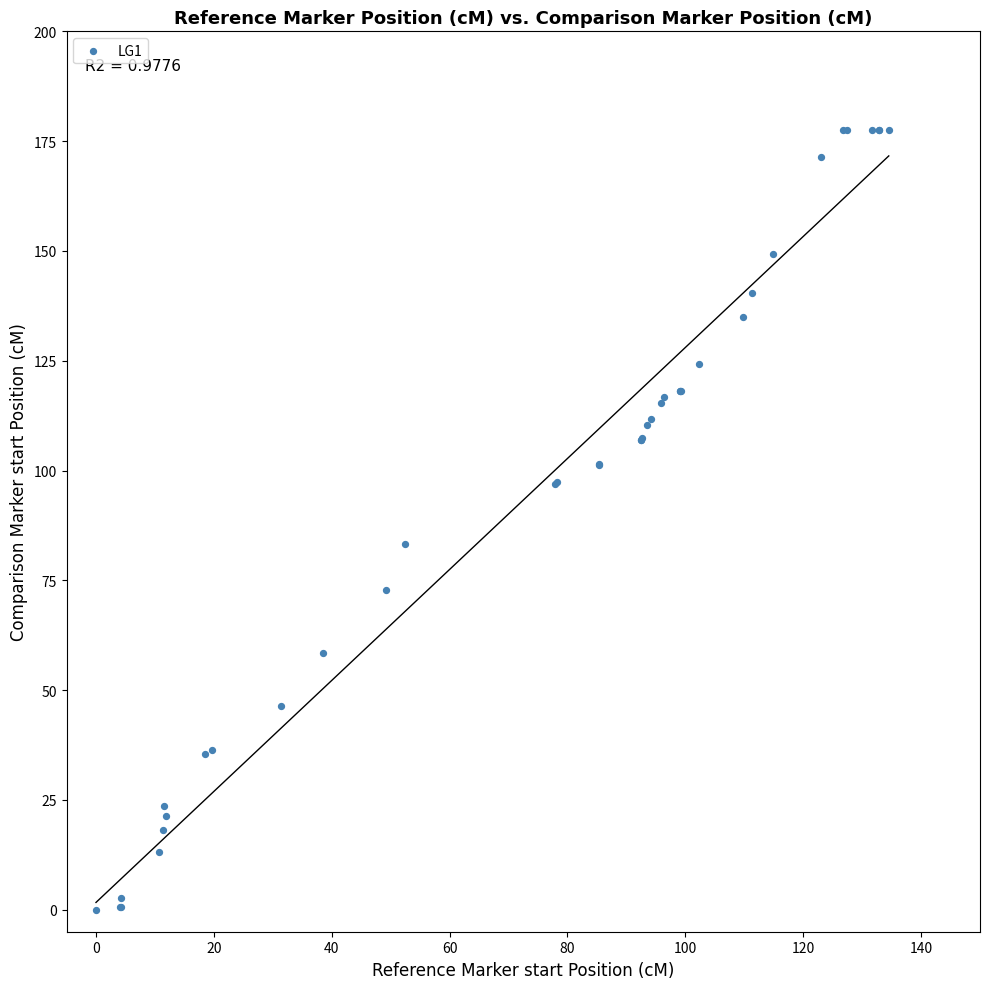

What Y value in the scatter plot is closest to 88?

83.2